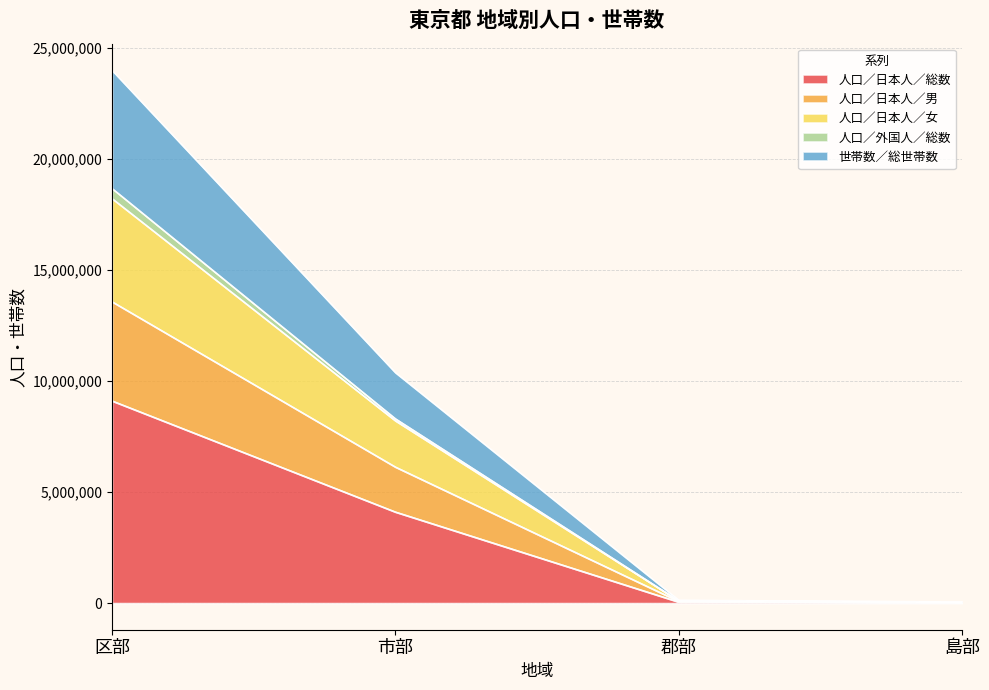

The value of 世帯数／総世帯数 at 郡部 is 136560. True or false?

True